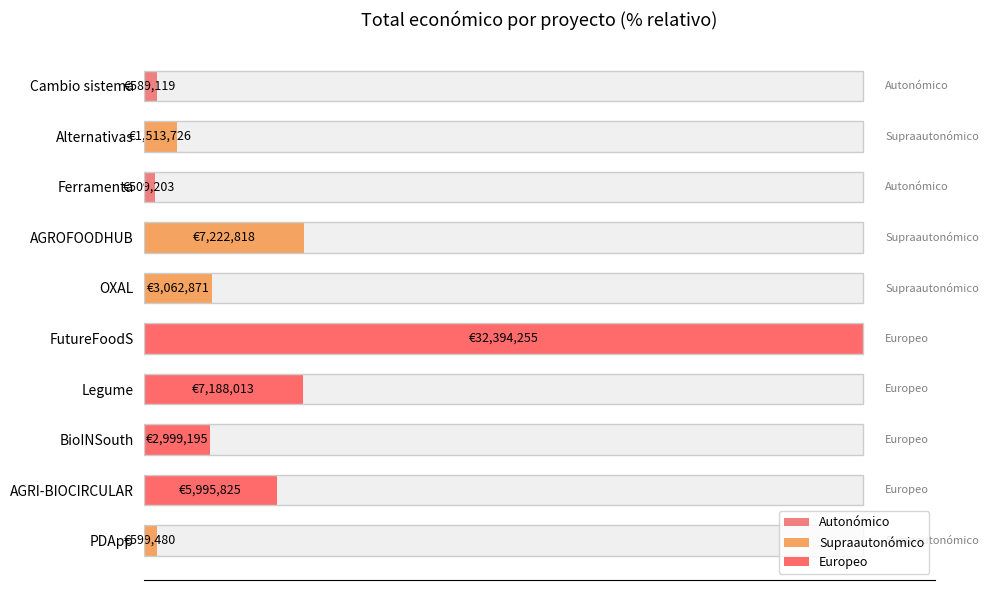

Reading left to right, transcribe all the data shown in this chart.

1.9	18.5	9.3	22.2	100.0	9.5	22.3	1.6	4.7	1.8